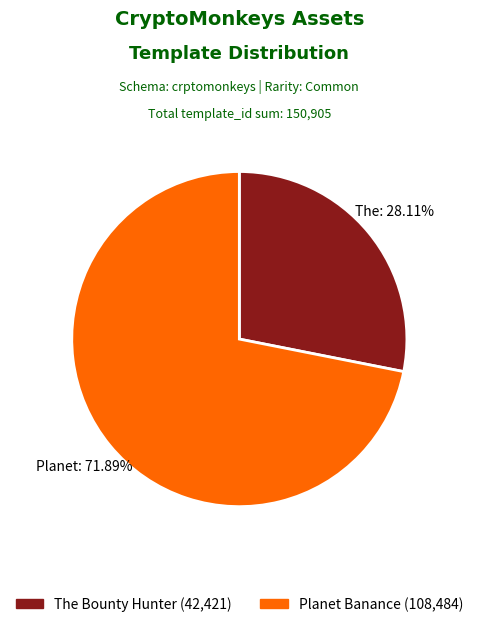

To the nearest percent, what percentage of the pie is Planet Banance?

72%